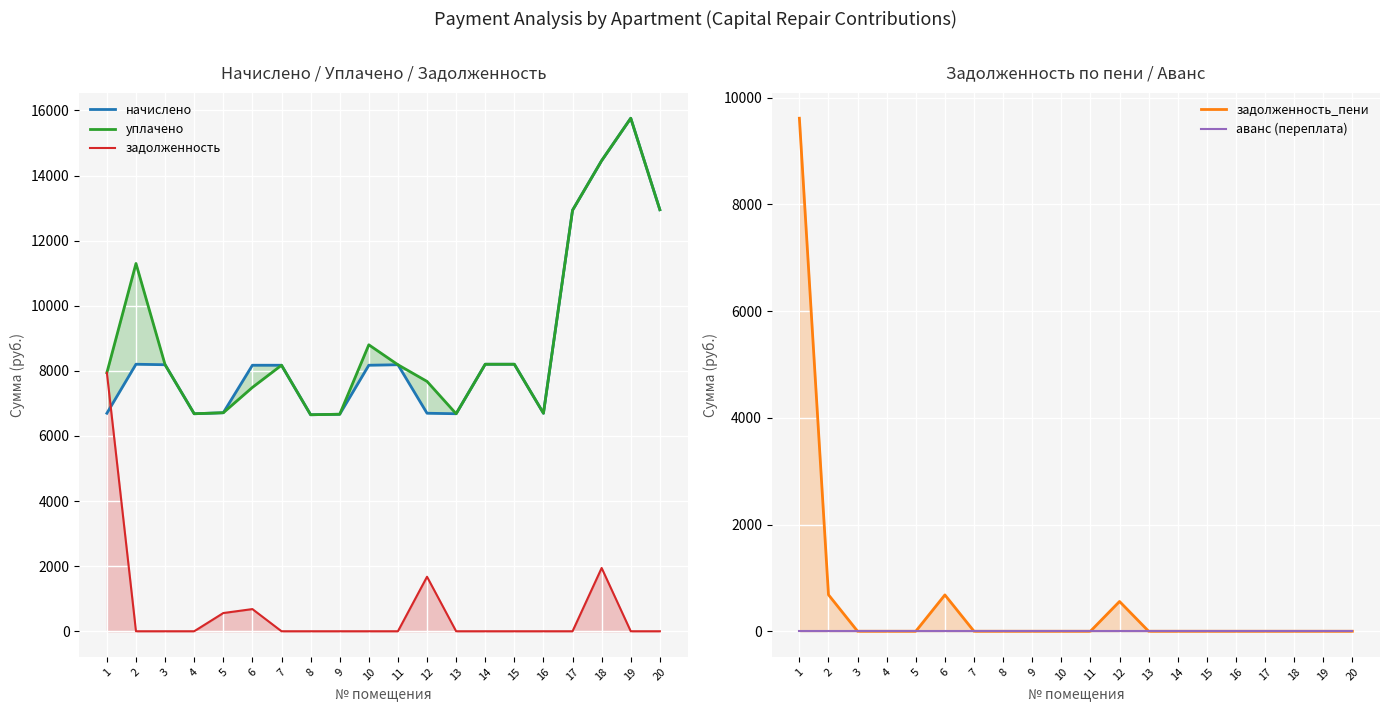

What is the sum of the начислено values at 12 and 18?

21154.0